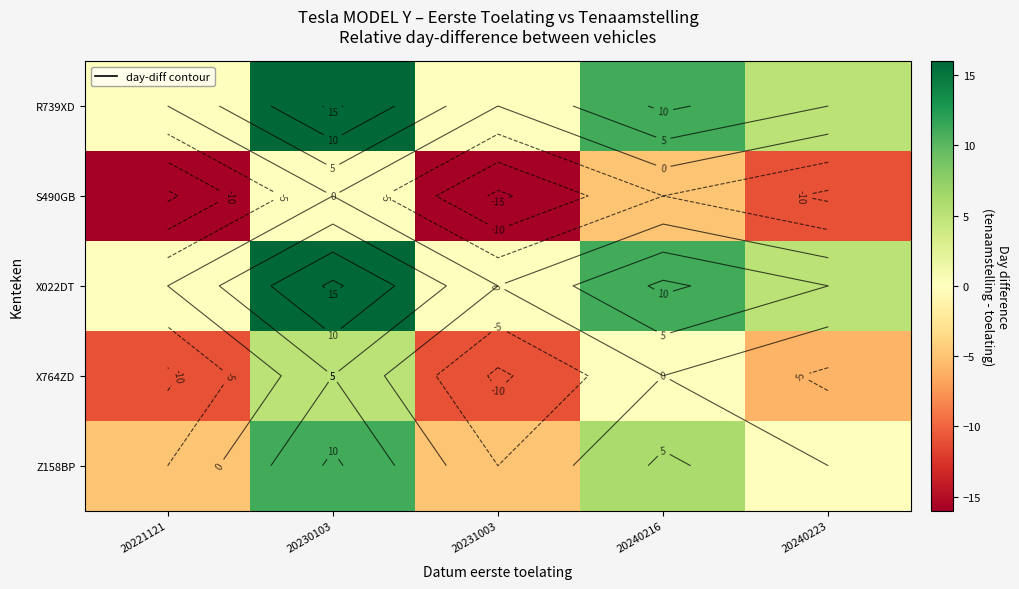

At which category is the sum across all series the highest?

20230103